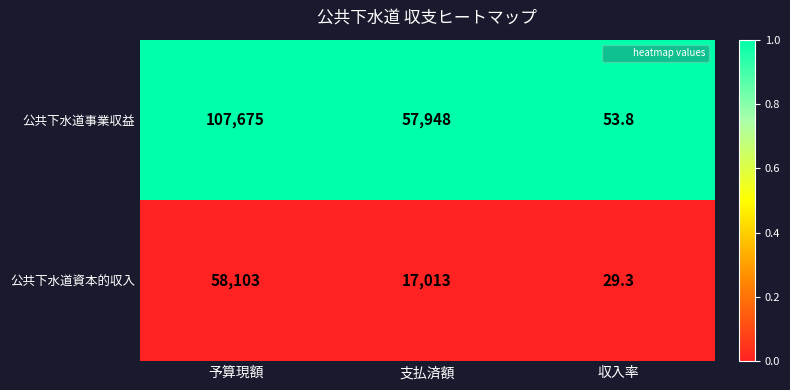

Rank the series at 支払済額 from highest to lowest value.

公共下水道事業収益, 公共下水道資本的収入